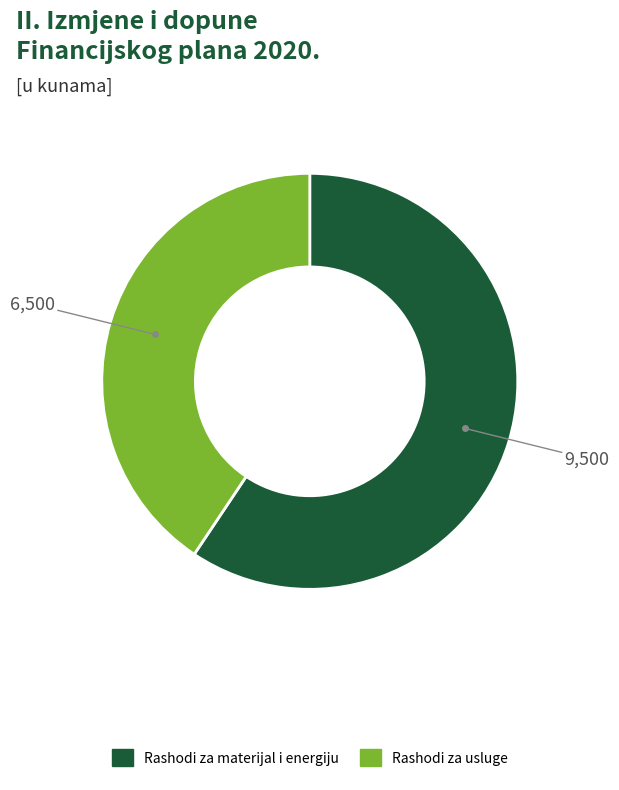

Count the number of slices in the pie.

2